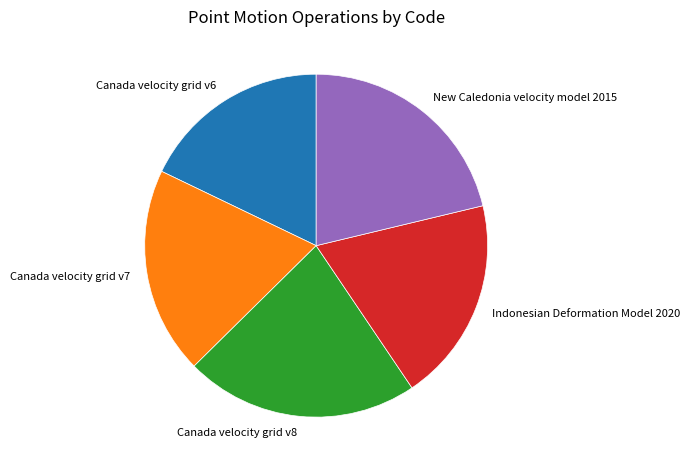

Which slice is the largest?

Canada velocity grid v8